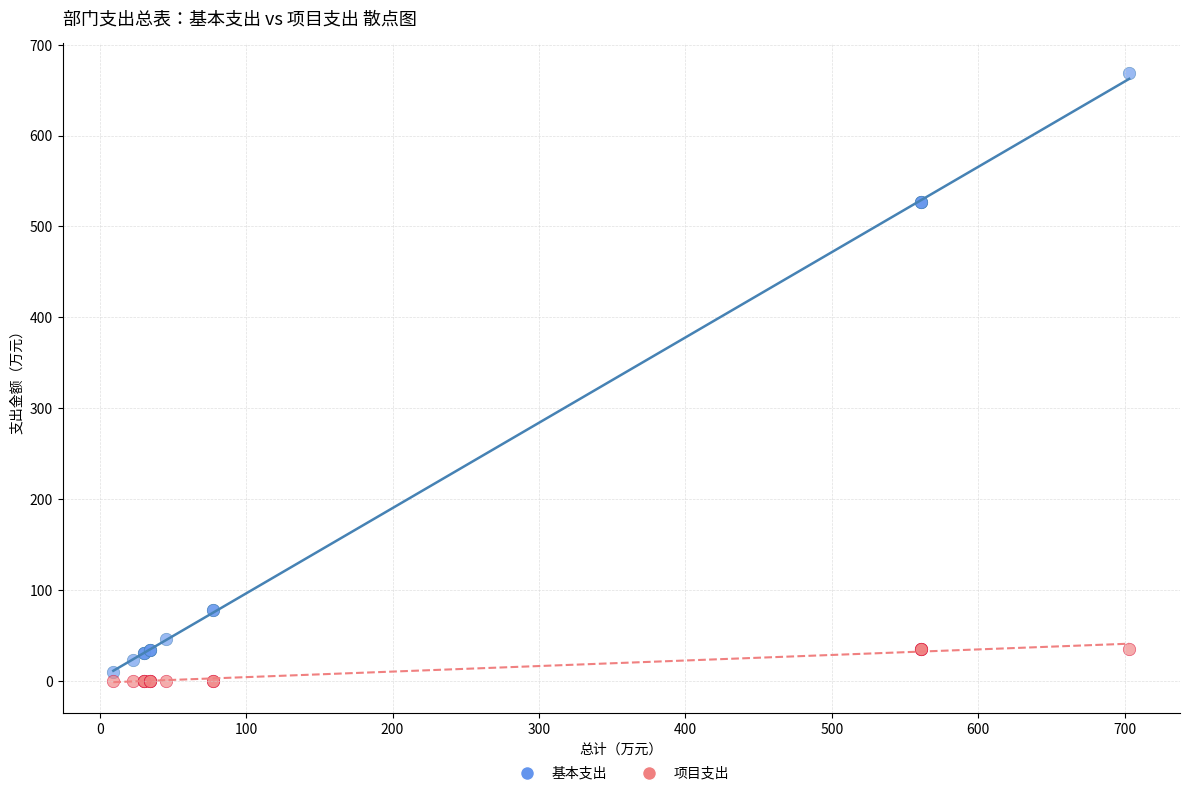

What is the X range (max minus min) for the scatter plot?

693.8